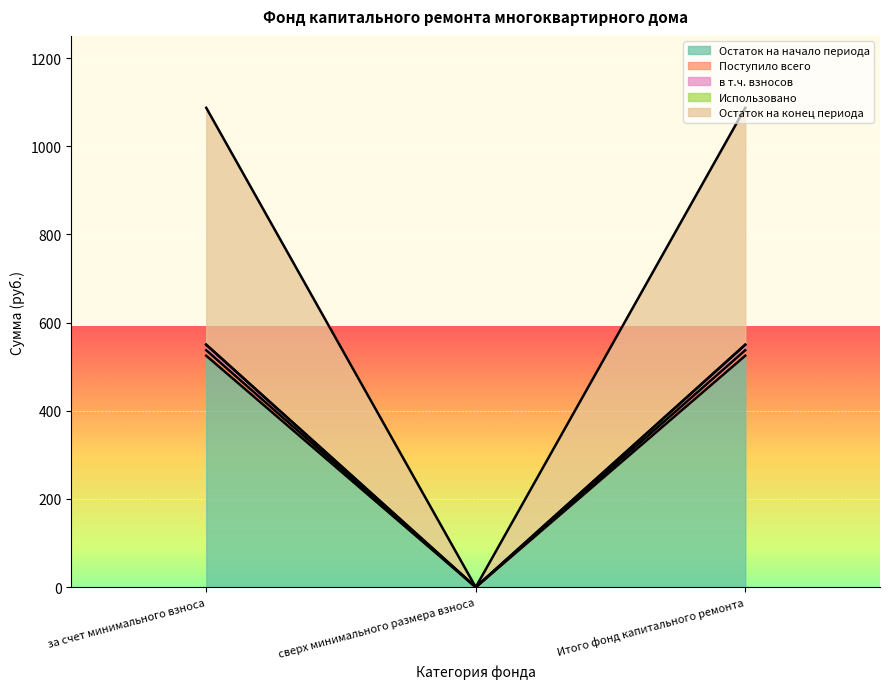

What position from the left is сверх минимального размера взноса?

2